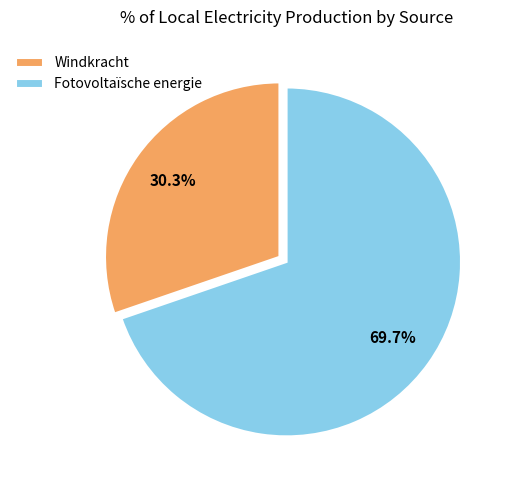

Which slice is the largest?

Fotovoltaïsche energie